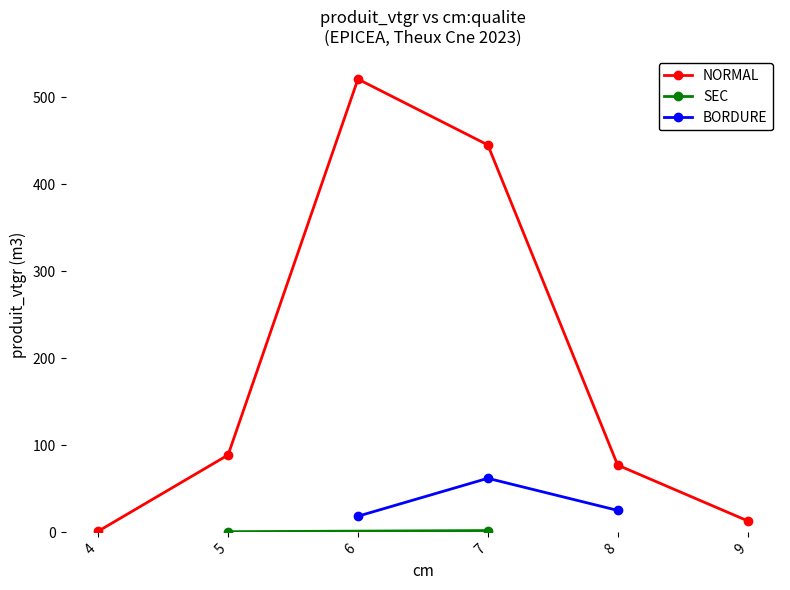

True or false: NORMAL has more than 0 points higher than both neighbors.

True